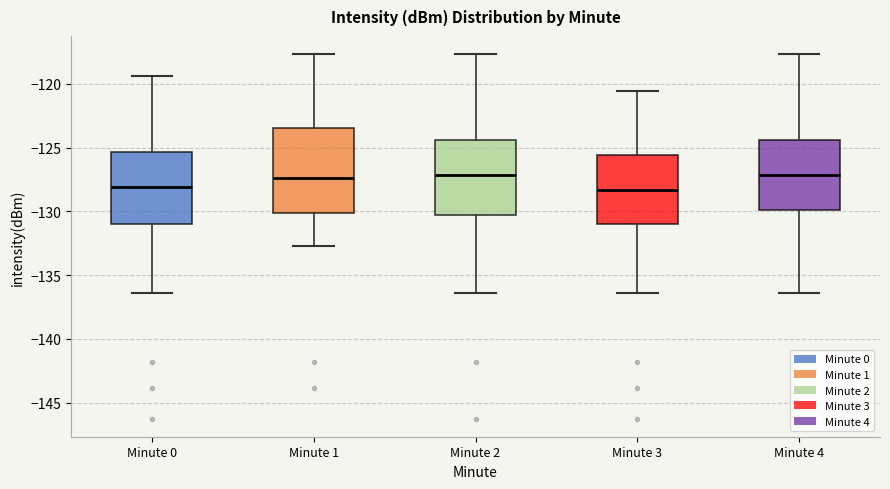

Where does the median line of the box for Minute 2 sit on the y-axis? The values are not printed on the chart, so give them approximately, as read against the axis.

-127.0